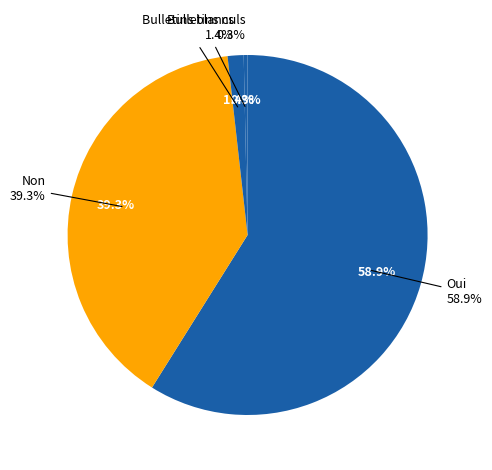

Rank the categories by value from lowest to highest.

Bulletins nuls, Bulletins blancs, Non, Oui